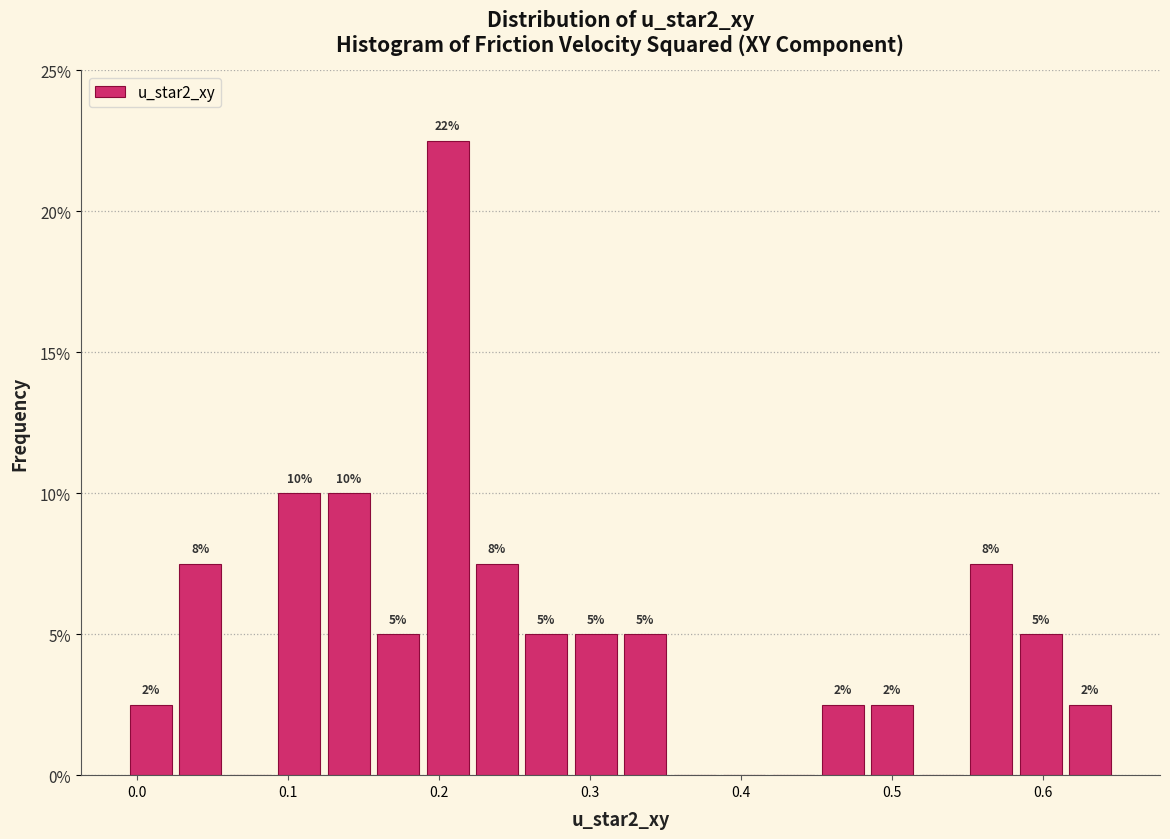

Read against the x-axis, roughly where is the centre of the tallest bar?

0.21